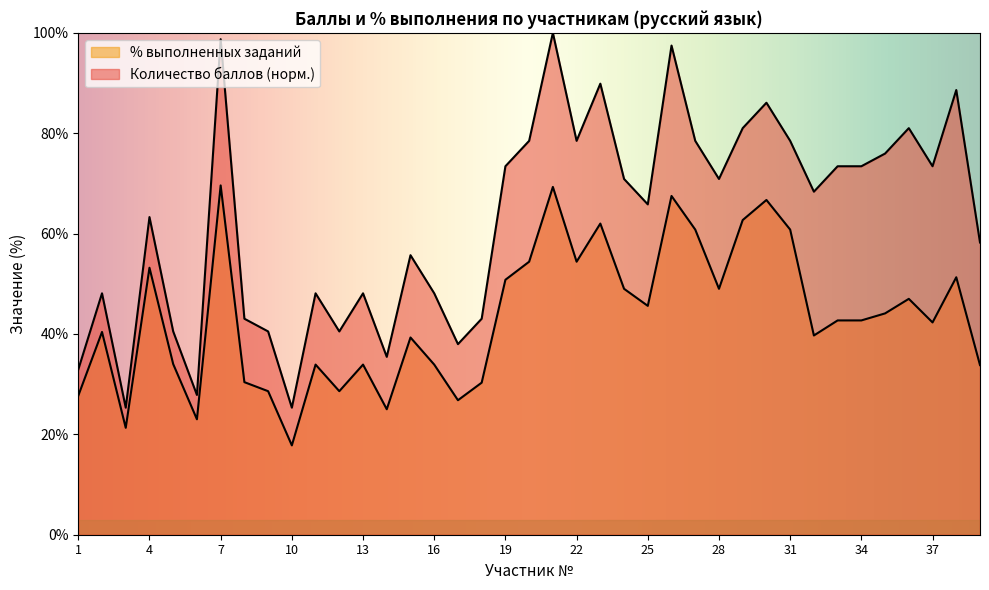

True or false: Количество баллов has a value of 43.0 at 8.

True